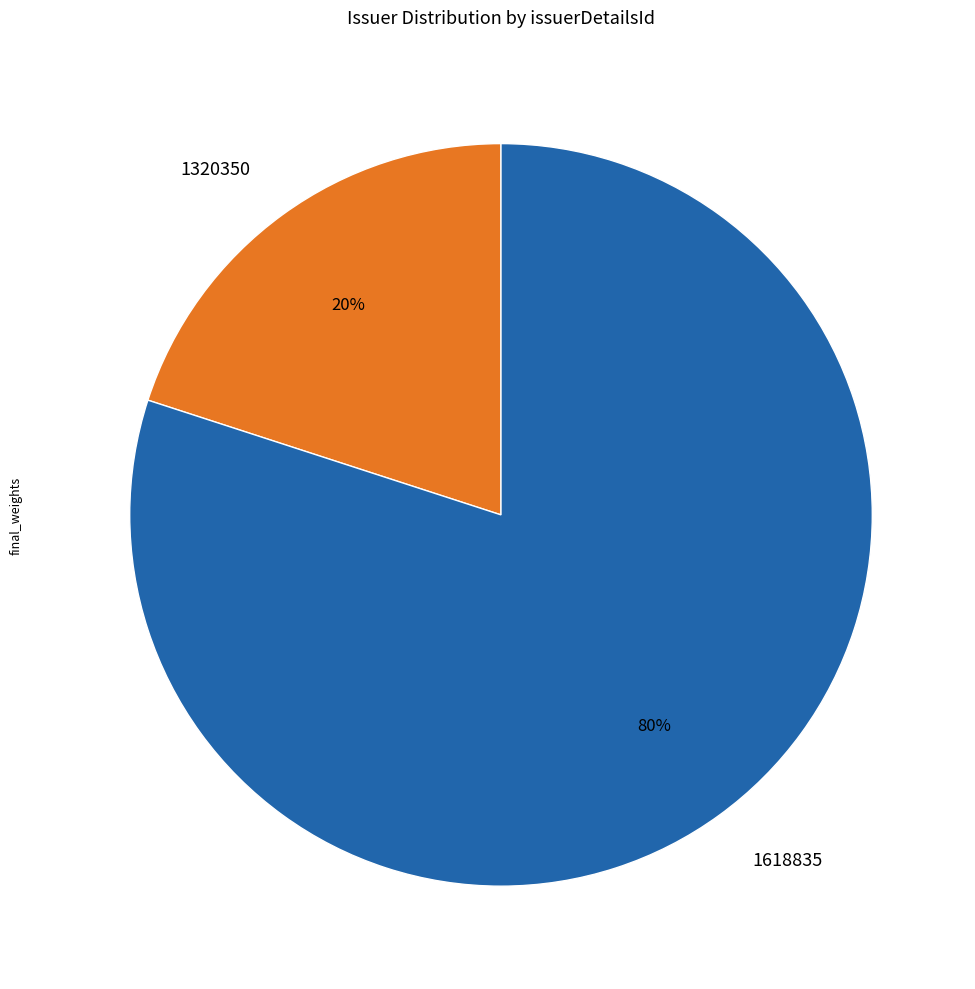

Is it true that 1320350 is 20% of the pie?

True